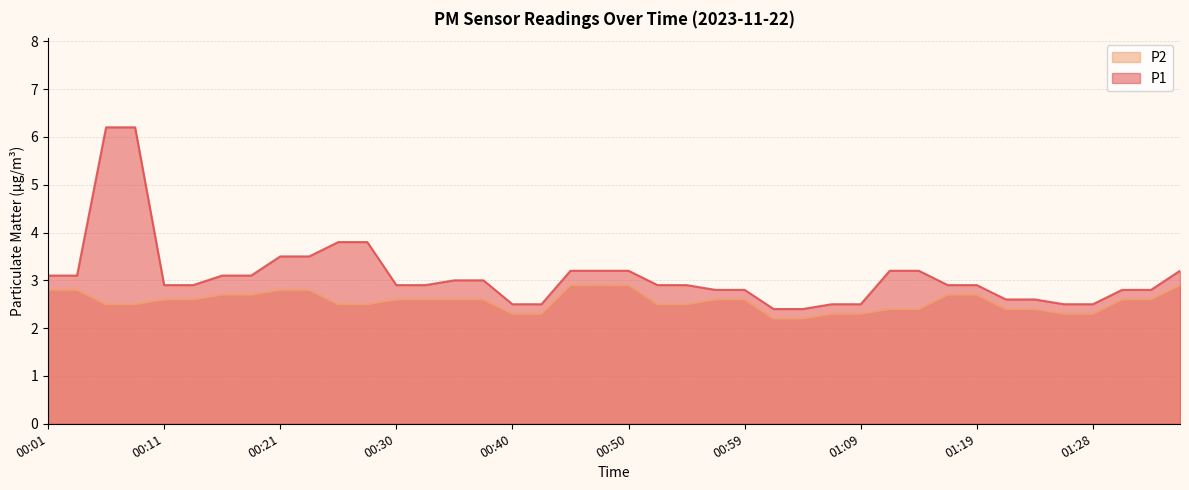

Which series has the largest range (max minus min)?

P1